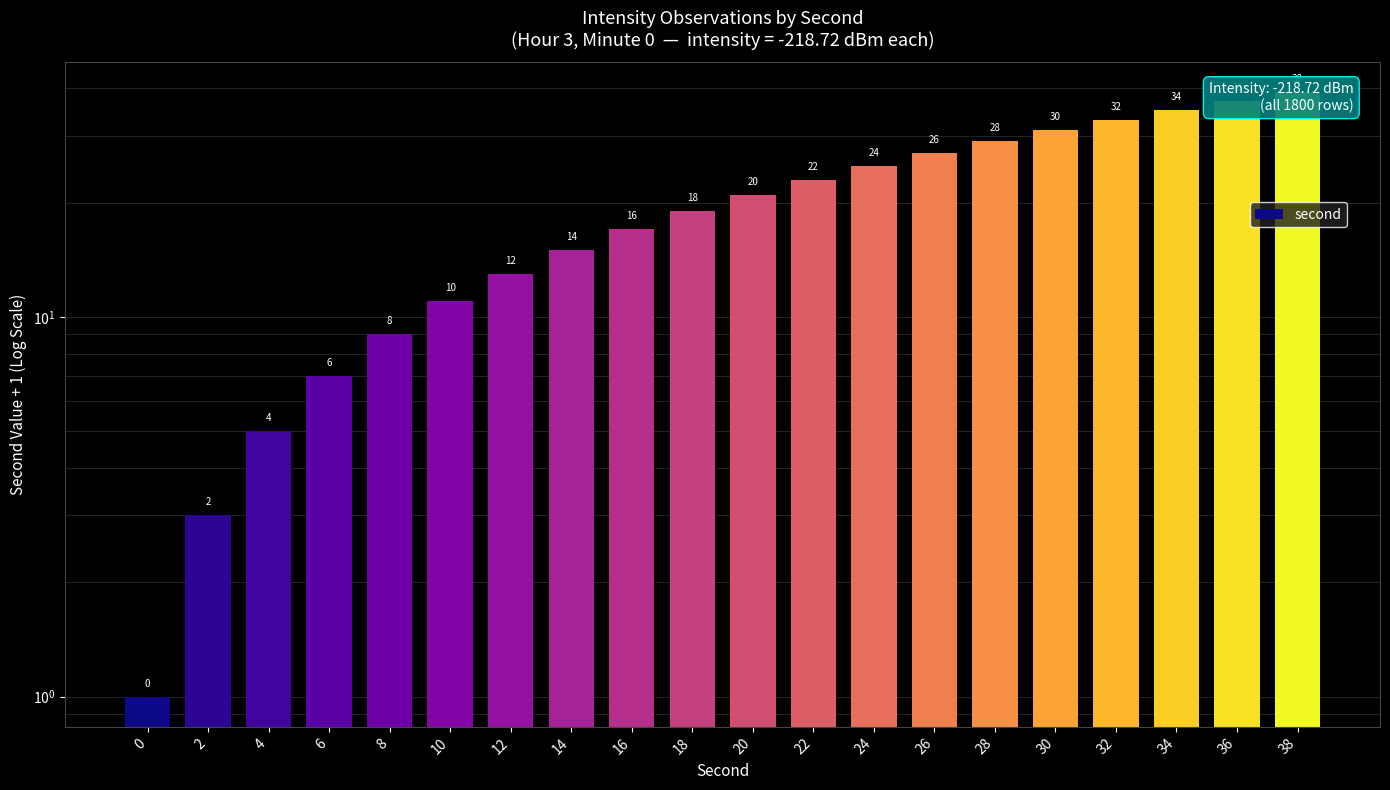

Which has a higher value, 4 or 28?

28